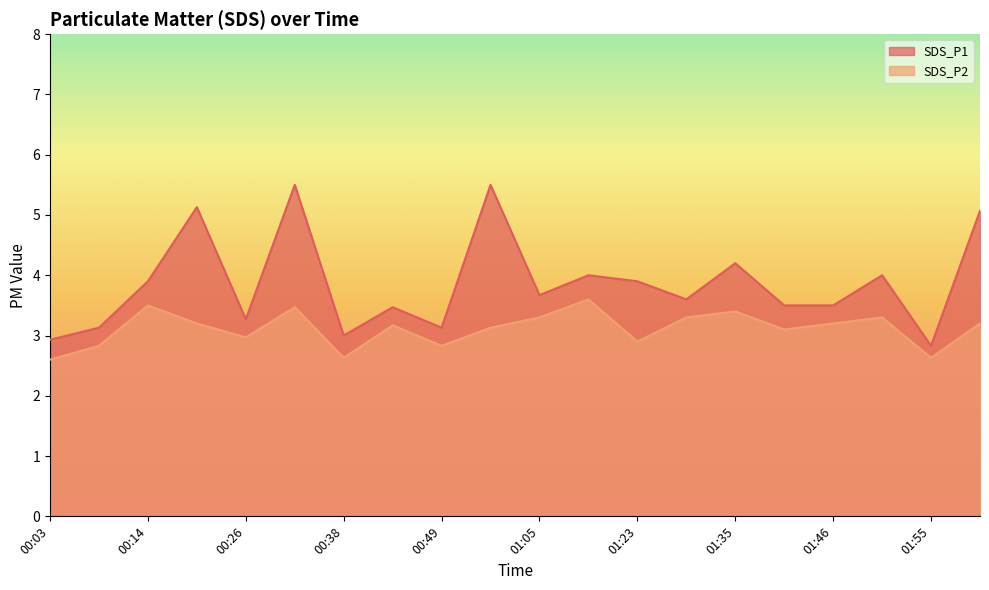

Where is SDS_P1 nearest to the value 4?

01:17